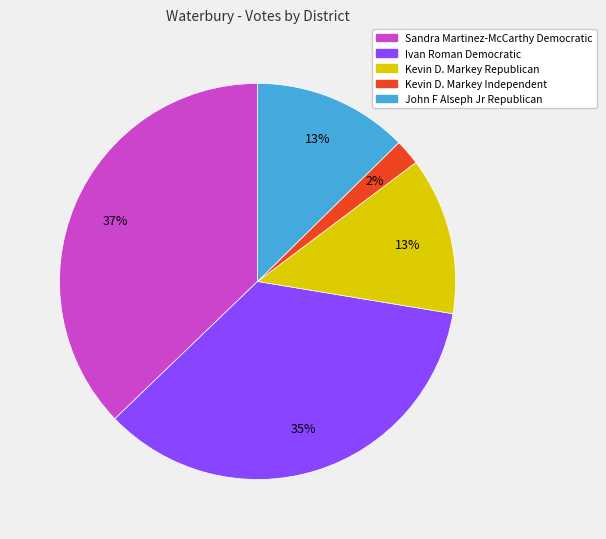

To the nearest percent, what is the difference between the largest and smallest slice percentages?

35%